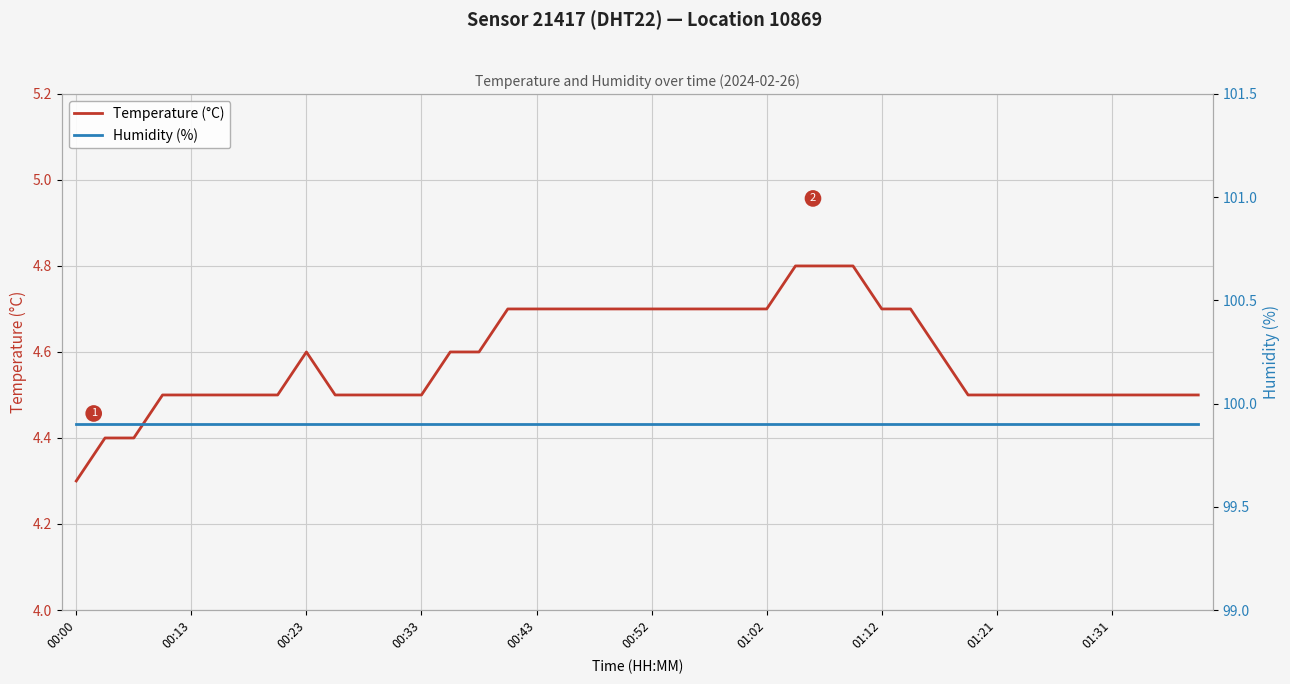

How many interior local peaks does the Temperature (°C) series have?

1